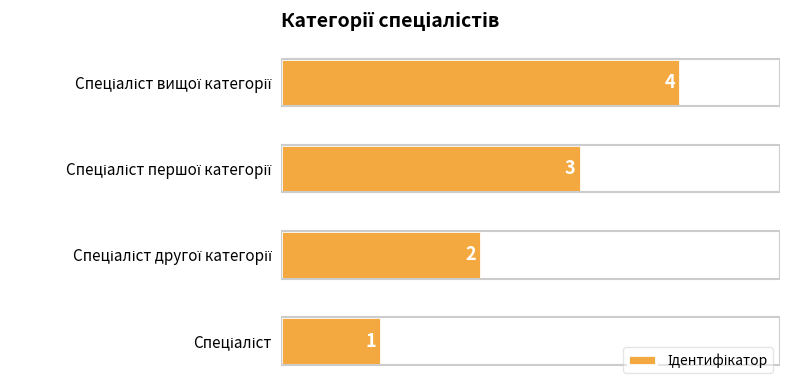

What is the maximum value shown in the chart?

4